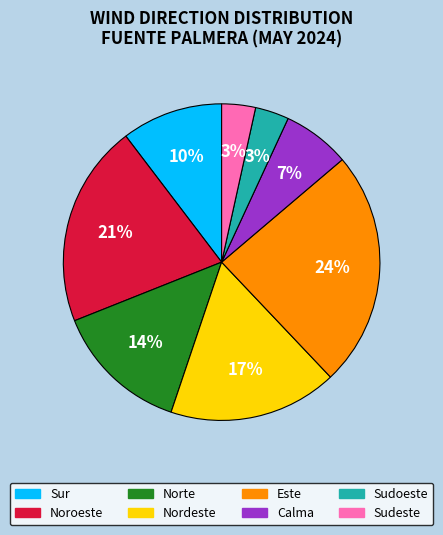

How many segments does this pie chart have?

8